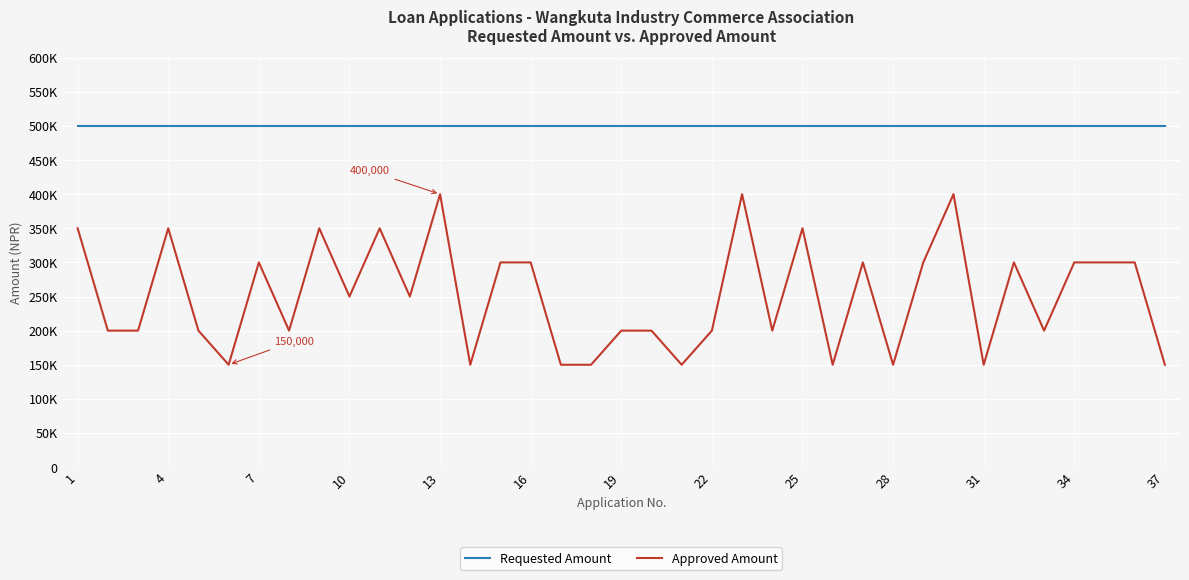

Does the chart display data point markers on the line(s)?

No